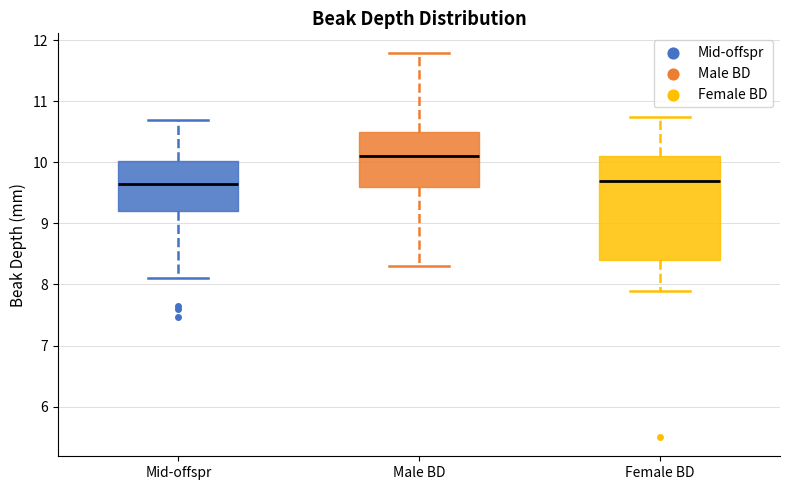

Reading left to right, read every box against the y-axis: the position of its median line, the range the box covers, and the ends of its whiskers. The values are not printed on the chart, so give them approximately, as read against the axis.

Mid-offspr: median 9.6, box 9.2 to 10.0, whiskers 8.1 to 10.7
Male BD: median 10.1, box 9.6 to 10.5, whiskers 8.3 to 11.8
Female BD: median 9.7, box 8.4 to 10.1, whiskers 7.9 to 10.8